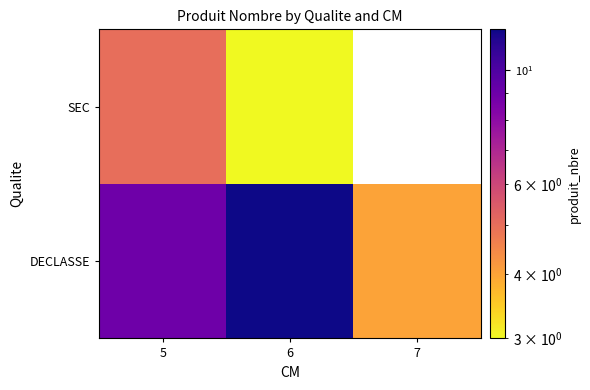

Between 5 and 6, which is larger?

6